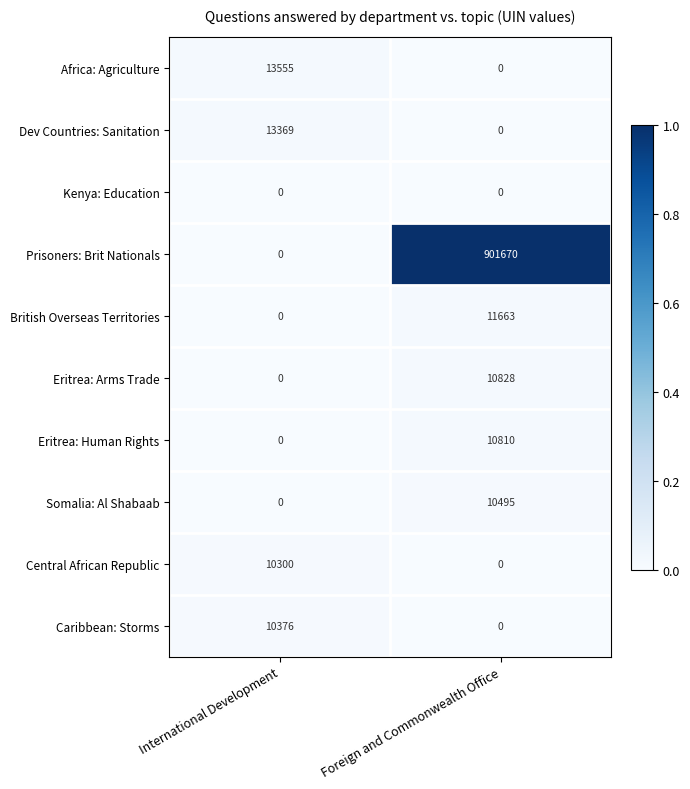

Reading right to left, transcribe all the data shown in this chart.

Africa: Agriculture: 0	13555
Dev Countries: Sanitation: 0	13369
Kenya: Education: 0	0
Prisoners: Brit Nationals: 901670	0
British Overseas Territories: 11663	0
Eritrea: Arms Trade: 10828	0
Eritrea: Human Rights: 10810	0
Somalia: Al Shabaab: 10495	0
Central African Republic: 0	10300
Caribbean: Storms: 0	10376